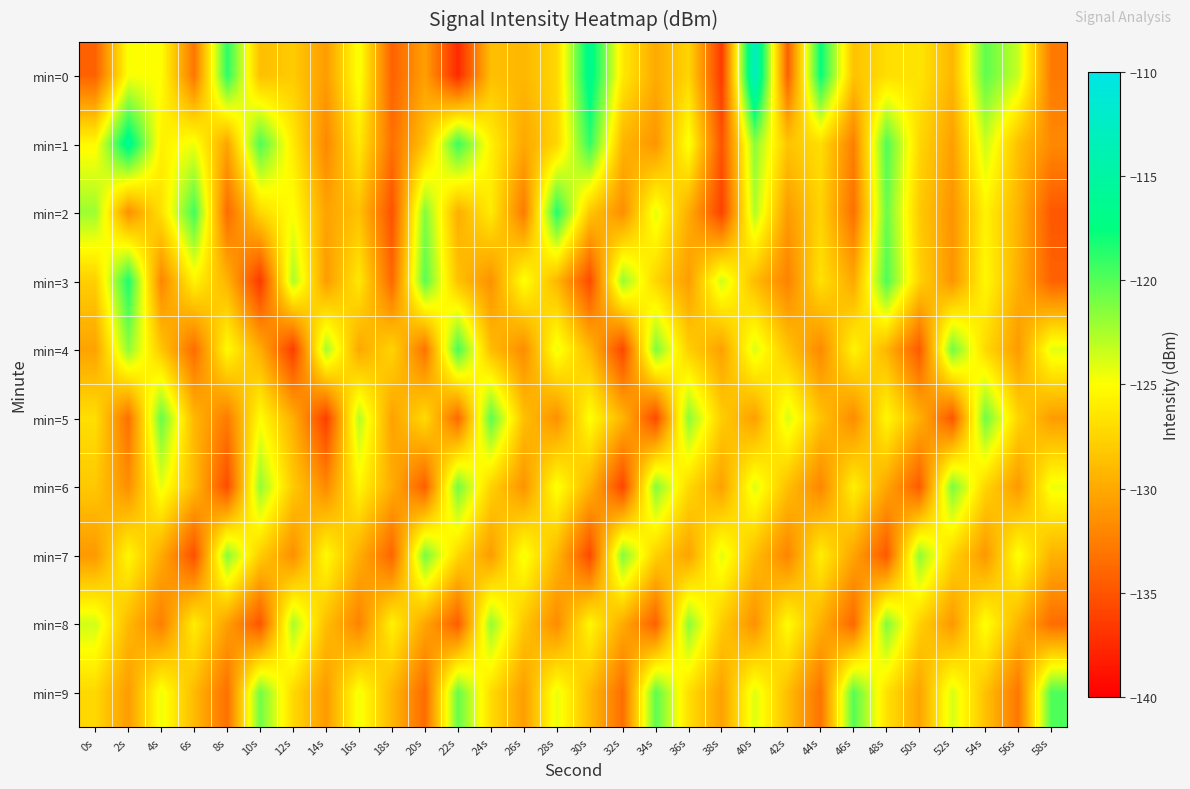

How many data points does each series have?

30